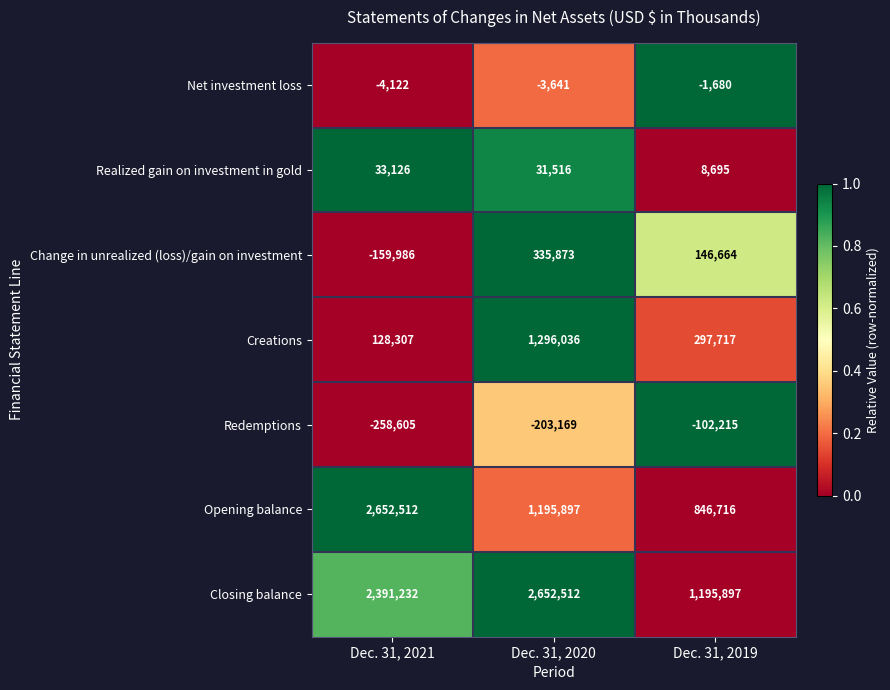

Where is Redemptions nearest to the value -180410?

Dec. 31, 2020